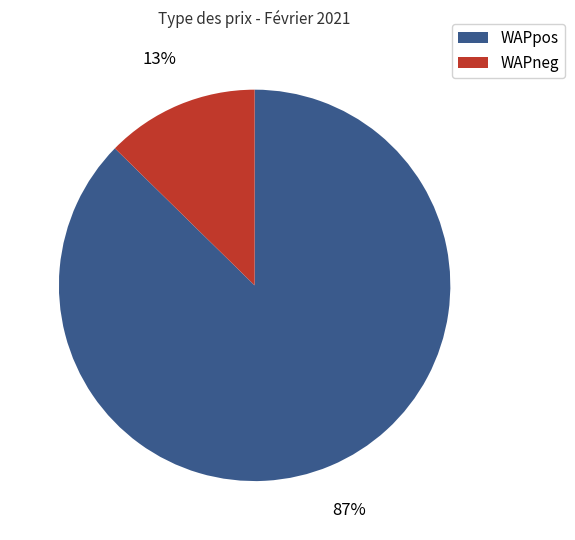

What is the smallest slice in the pie chart?

WAPneg